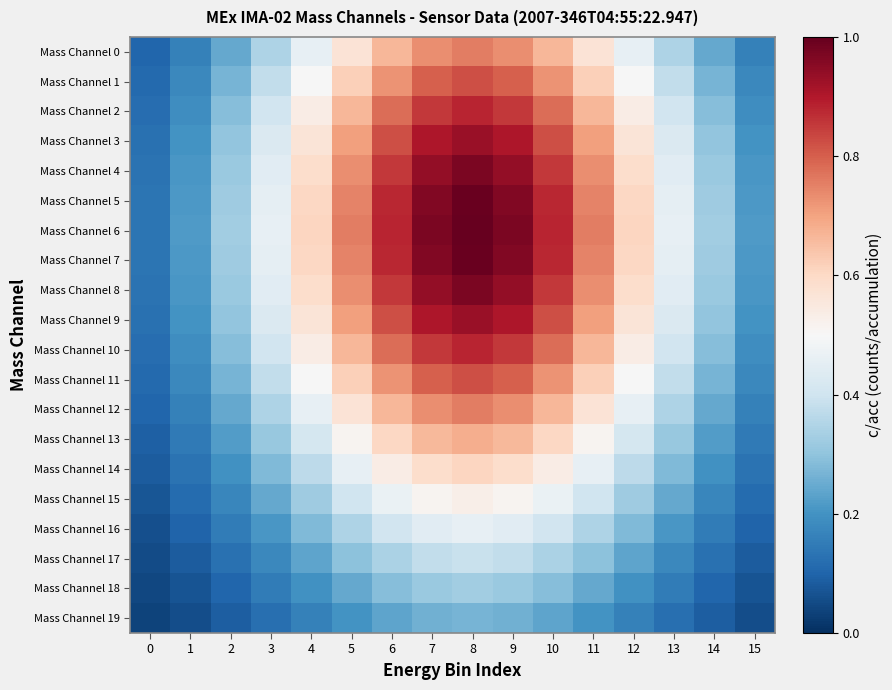

Which series changed the most between 7 and 10?

Mass Channel 6